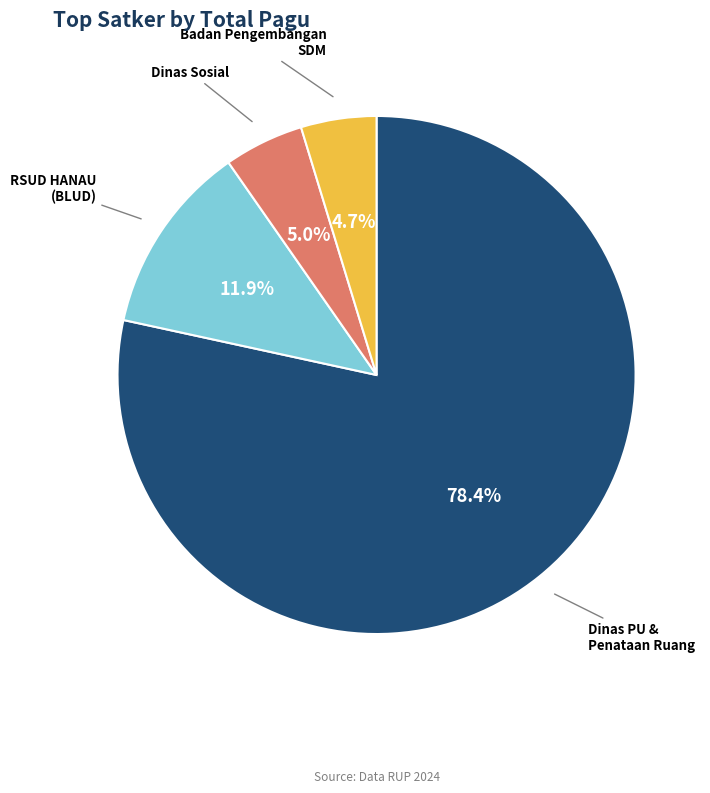

Does any single category account for the majority?

Yes